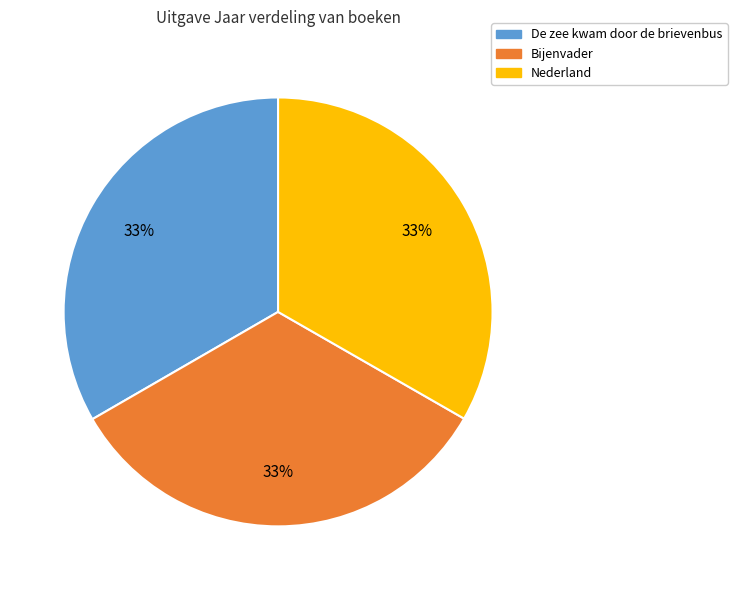

The Bijenvader slice represents 27% of the pie. True or false?

False